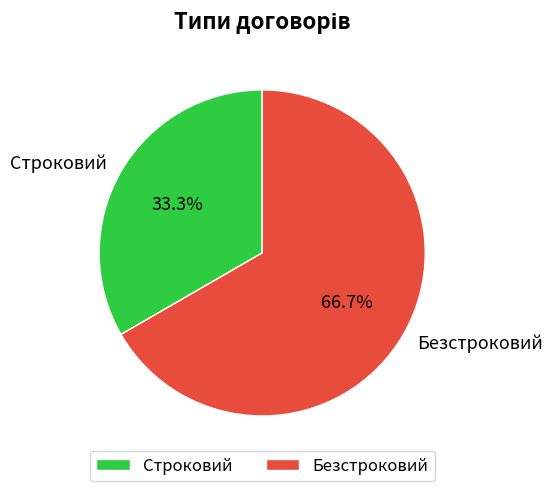

To the nearest percent, what is the average slice percentage?

50%